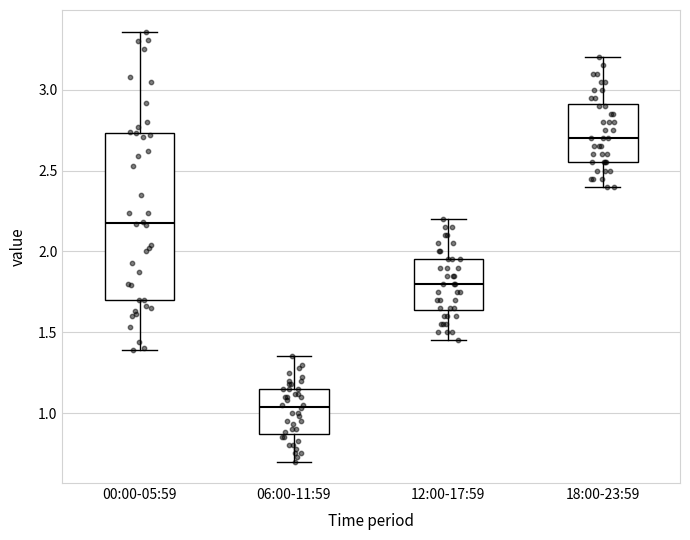

Which box is the tallest, from its lower edge to its upper edge?

00:00-05:59